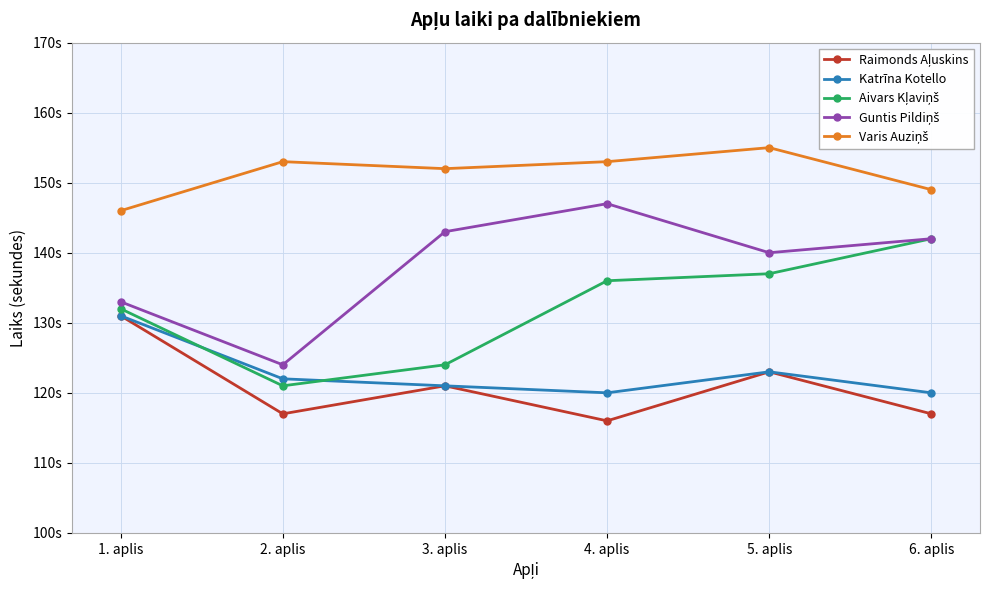

Is it true that Raimonds Aļuskins equals 199 at 4. aplis?

False